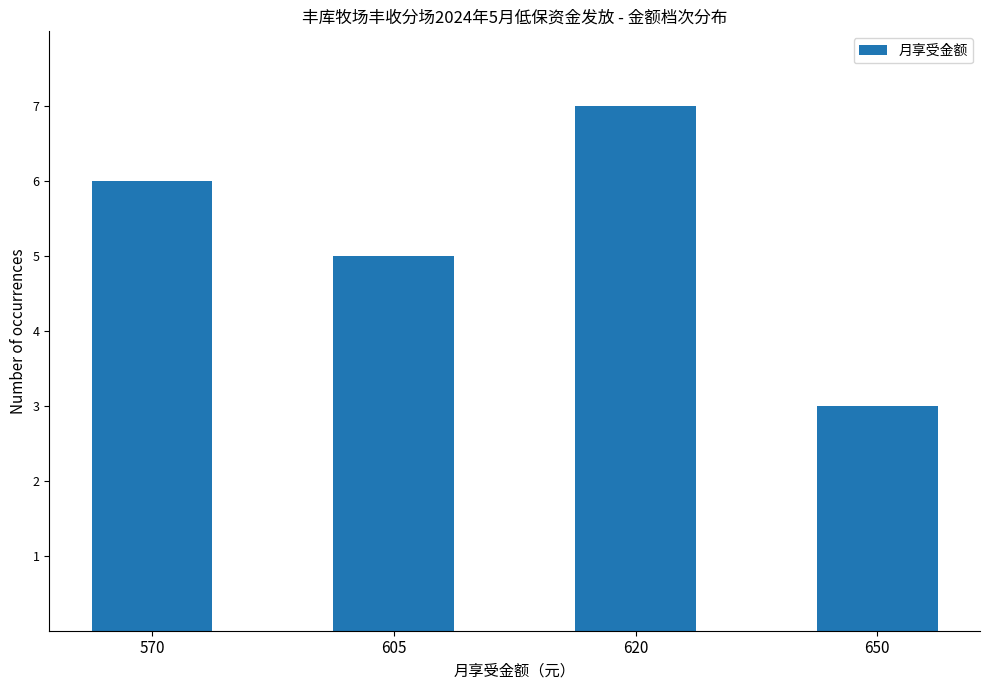

Count the number of data series in this chart.

1